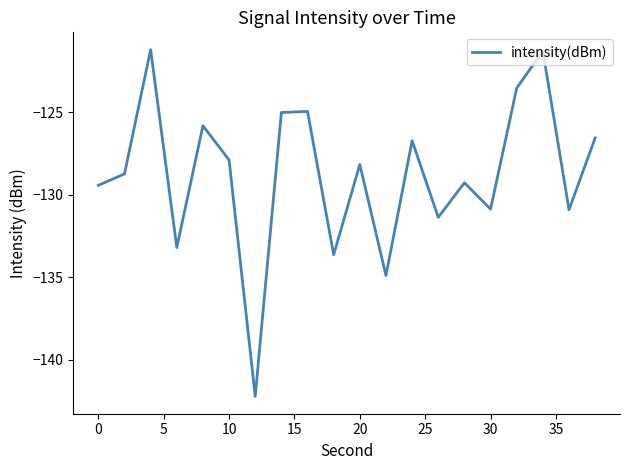

What is the difference between the second highest and second lowest values?

13.6